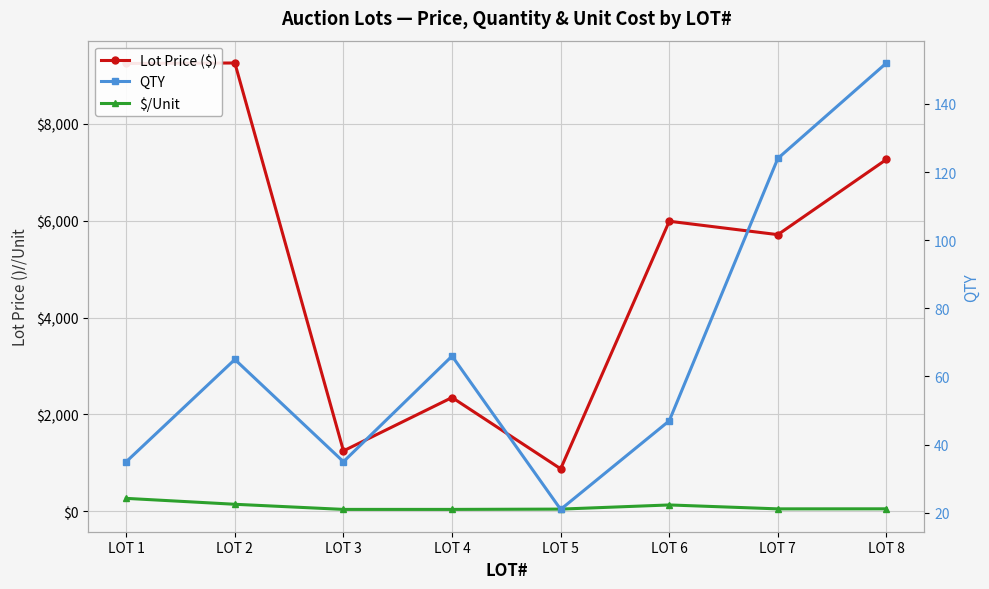

Is the value of $/Unit at LOT 6 greater than the value of Lot Price ($) at LOT 5?

No